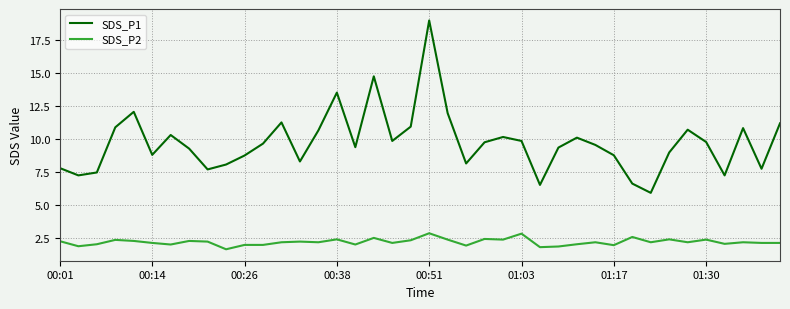

Which series has the largest range (max minus min)?

SDS_P1